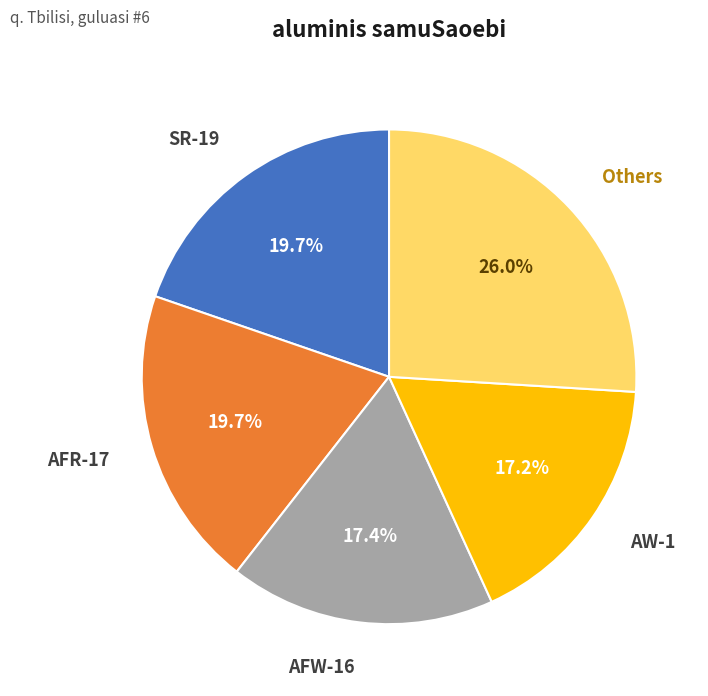

To the nearest percent, what is the average slice percentage?

20%